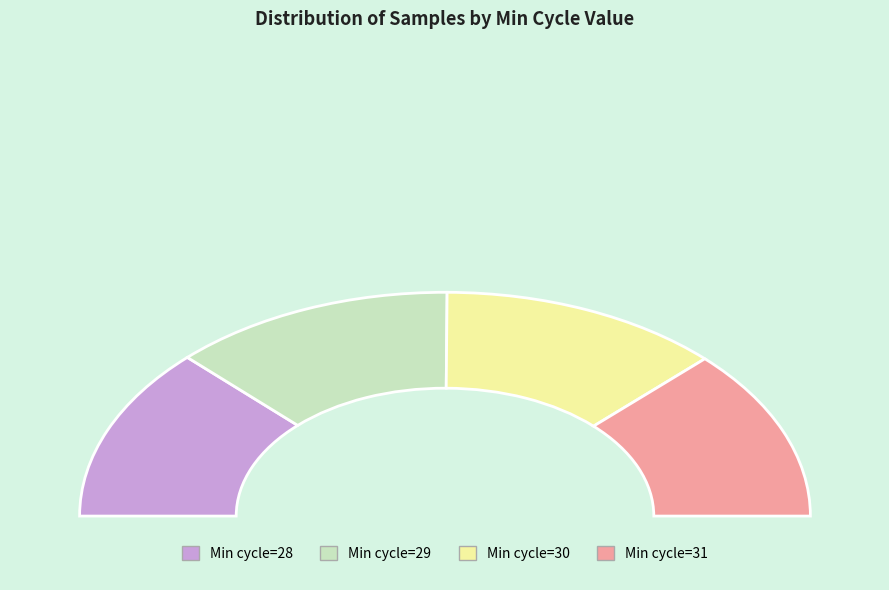

How many slices are in this pie chart?

4